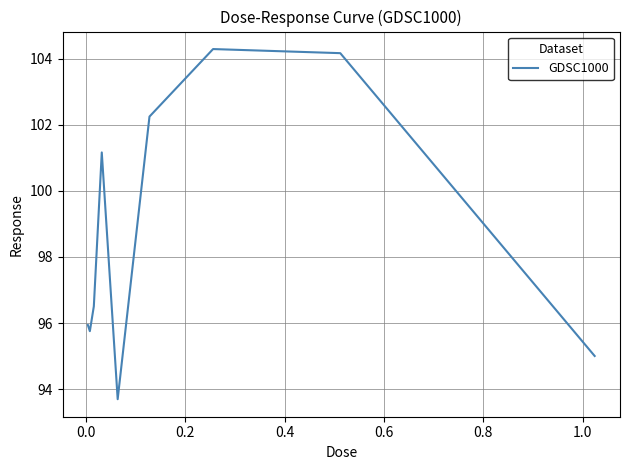

Does the chart display data point markers on the line(s)?

No